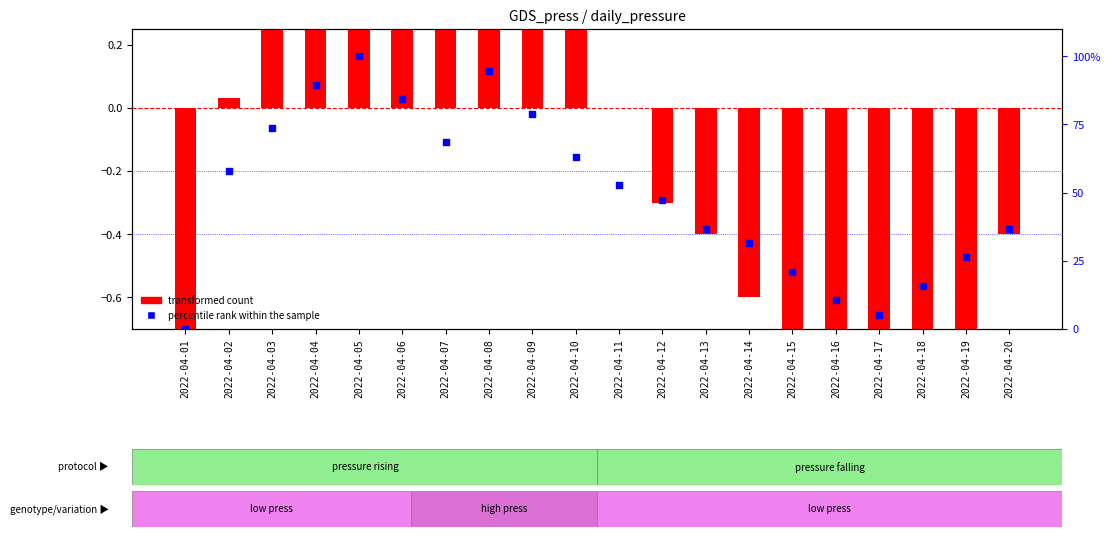

At which category is the sum across all series the highest?

2022-04-05